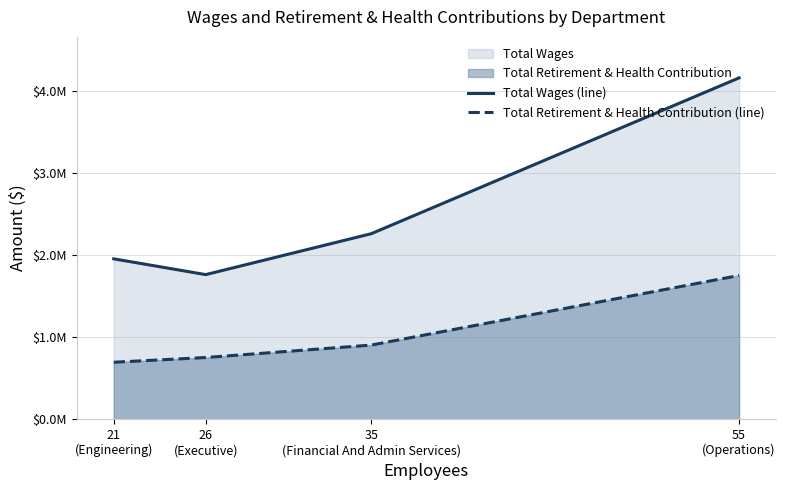

Reading left to right, what are all the values shown in this chart?

Total Wages (line): 21
(Engineering)=1955545.0	26
(Executive)=1763391.0	35
(Financial And Admin Services)=2261520.0	55
(Operations)=4159452.0
Total Retirement & Health Contribution (line): 21
(Engineering)=696156.0	26
(Executive)=753639.9	35
(Financial And Admin Services)=905071.3	55
(Operations)=1752980.2